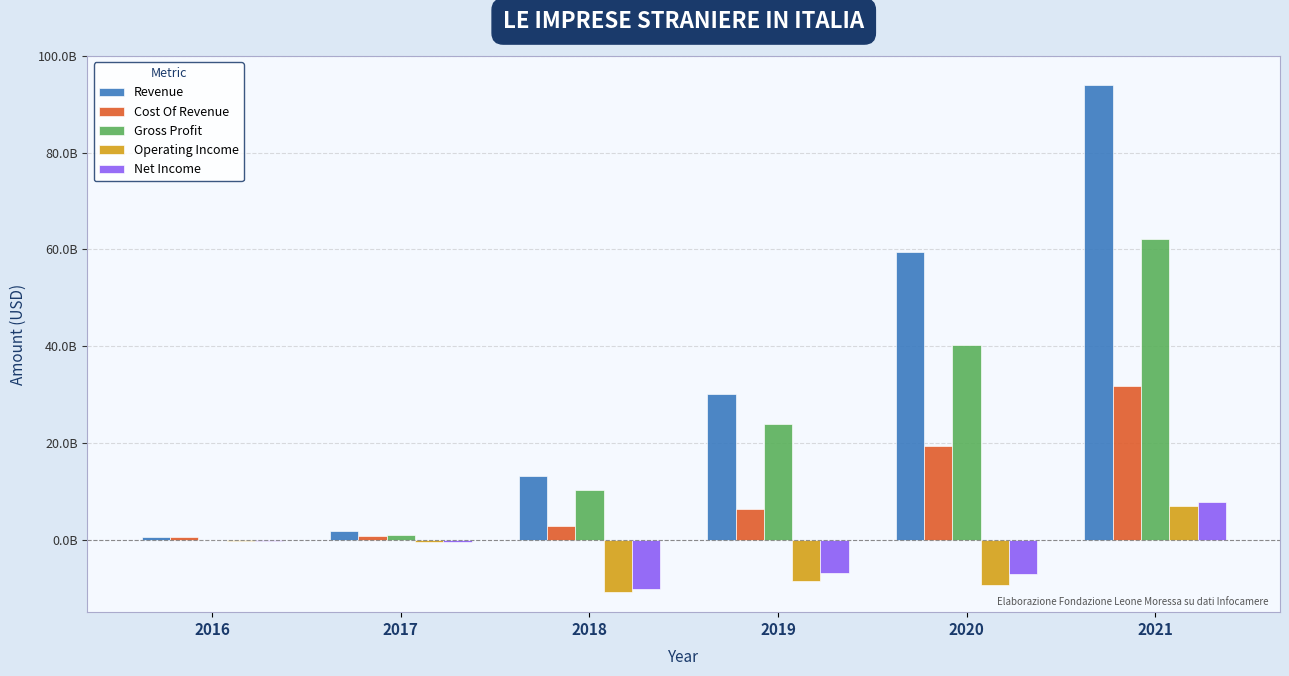

What is the difference between the highest and lowest values at 2019?

38680097000